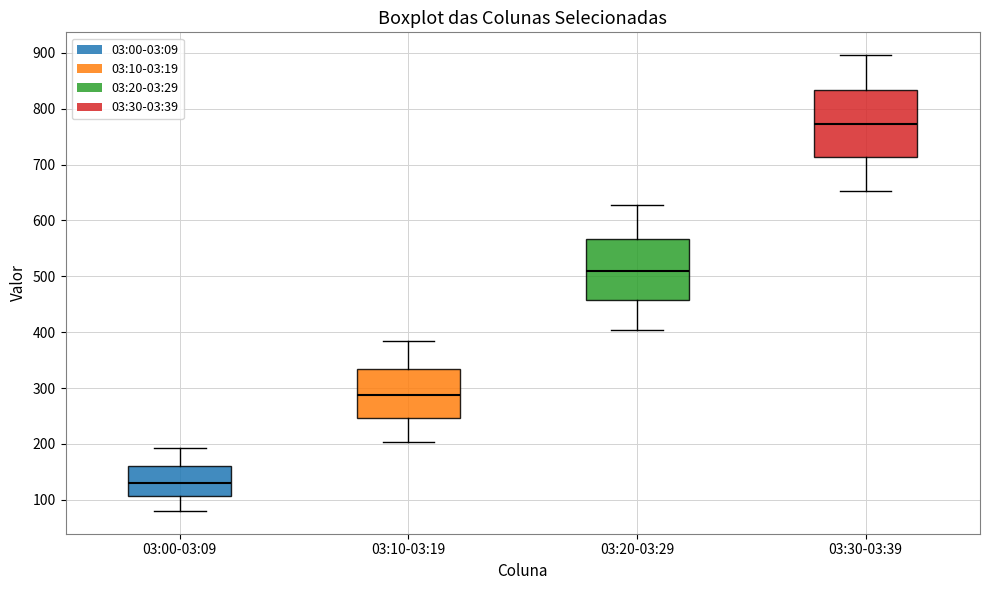

Reading left to right, transcribe this box plot: for each box, give where its median line is, the range the box spans, and where its two whiskers end, as read against the y-axis. The values are not printed on the chart, so give them approximately, as read against the axis.

03:00-03:09: median 130, box 110 to 160, whiskers 80 to 190
03:10-03:19: median 290, box 250 to 330, whiskers 200 to 380
03:20-03:29: median 510, box 460 to 570, whiskers 400 to 630
03:30-03:39: median 770, box 710 to 830, whiskers 650 to 900